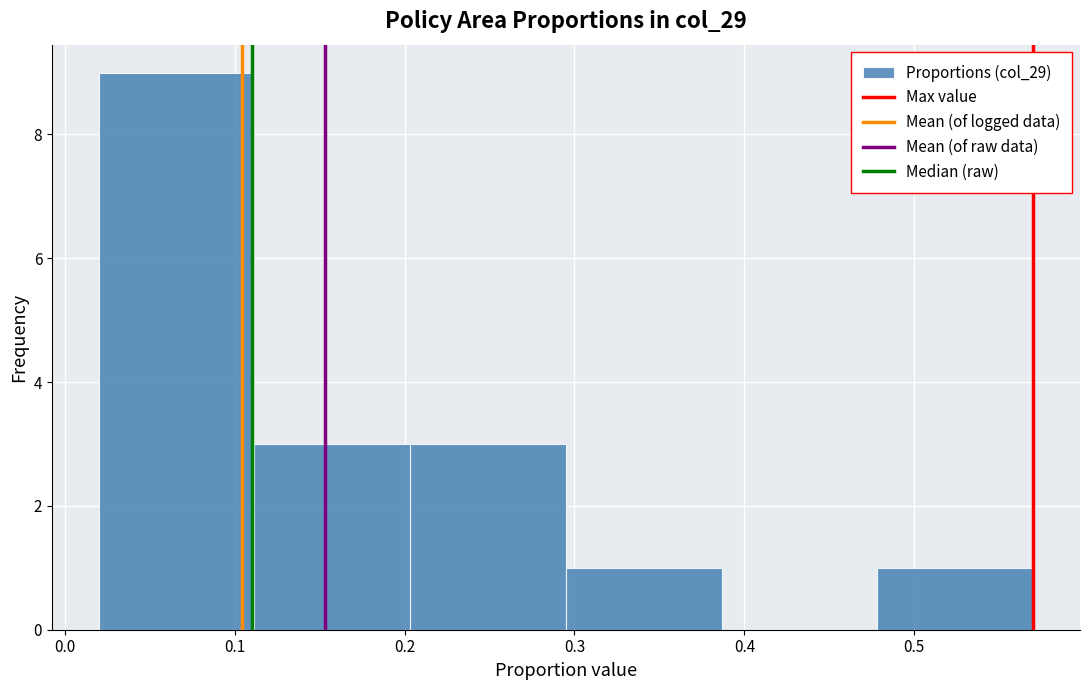

Reading left to right, transcribe this chart: for each bar, give the range it covers on the x-axis and its height. Neither the bar edges nor the heights are printed on the chart, so give them approximately, as read against the axes.

0.02 to 0.11: 9
0.11 to 0.20: 3
0.20 to 0.30: 3
0.30 to 0.39: 1
0.39 to 0.48: 0
0.48 to 0.57: 1